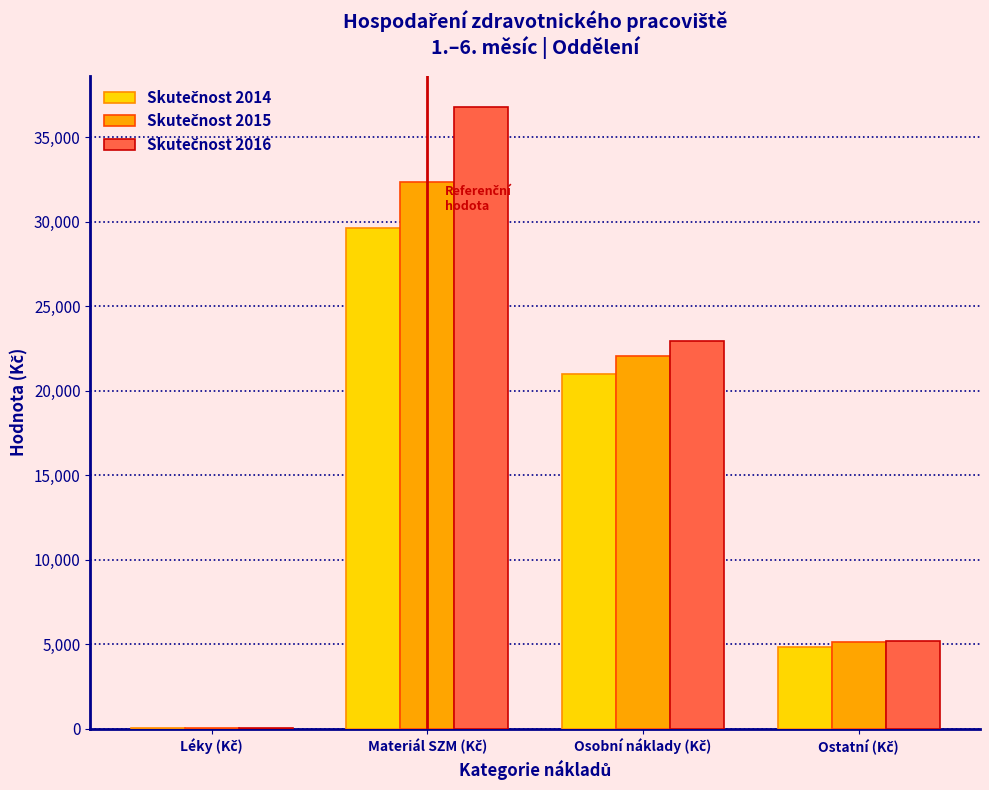

What is the maximum value shown in the chart?

36810.3